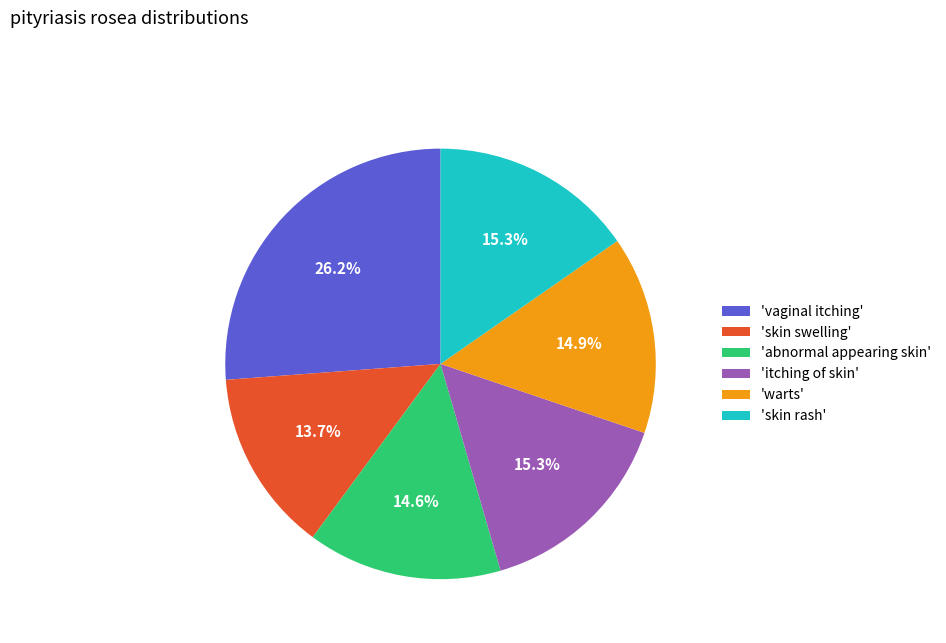

What is the ratio of the value at 'skin swelling' to the value at 'itching of skin'?

0.9